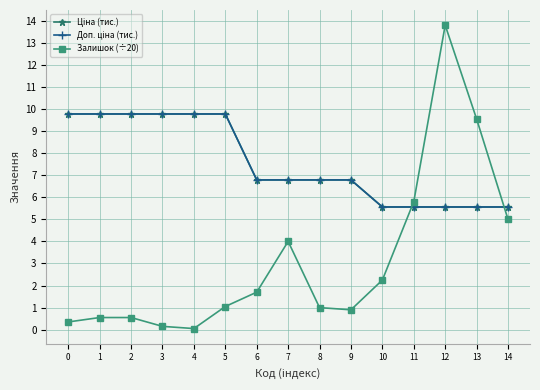

Is this an area chart (filled region under the line)?

No